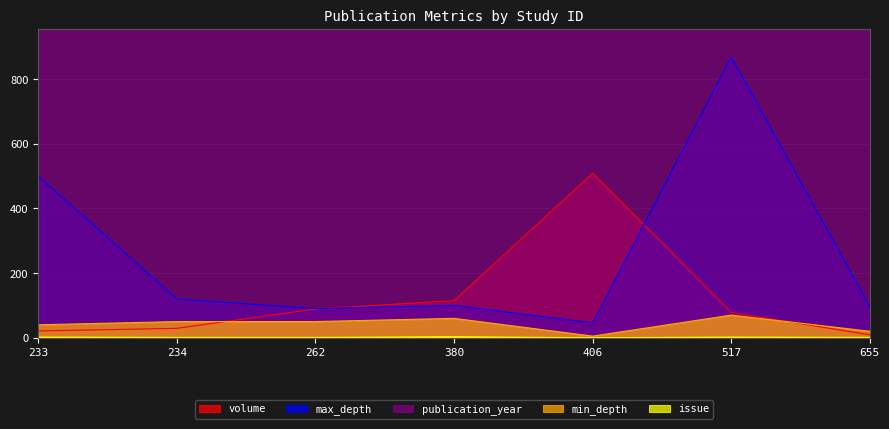

How many categories are shown in the chart?

7